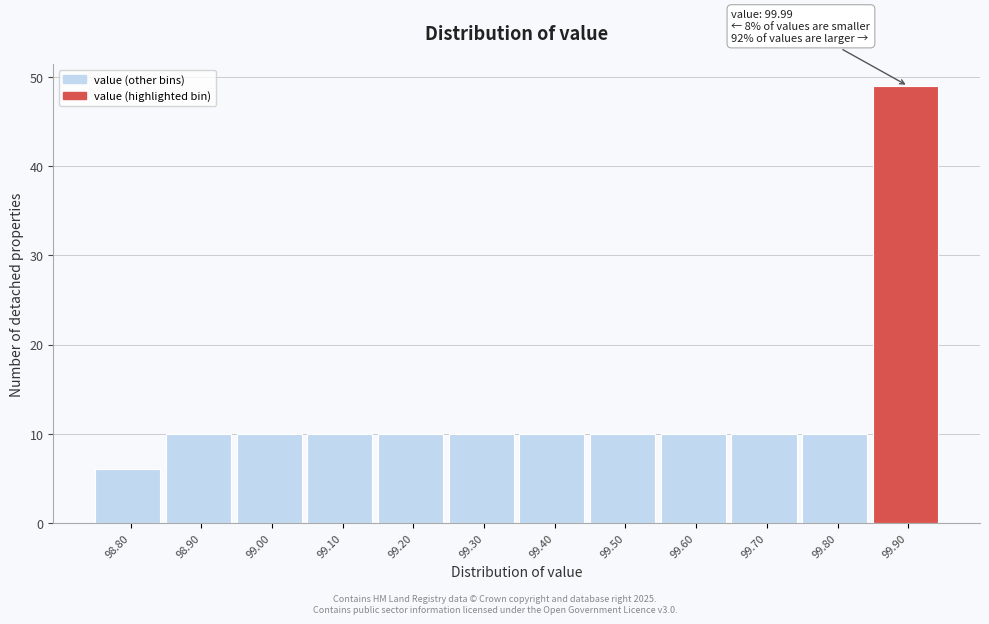

Reading left to right, extract all data points from this chart.

98.80=6	98.90=10	99.00=10	99.10=10	99.20=10	99.30=10	99.40=10	99.50=10	99.60=10	99.70=10	99.80=10	99.90=49